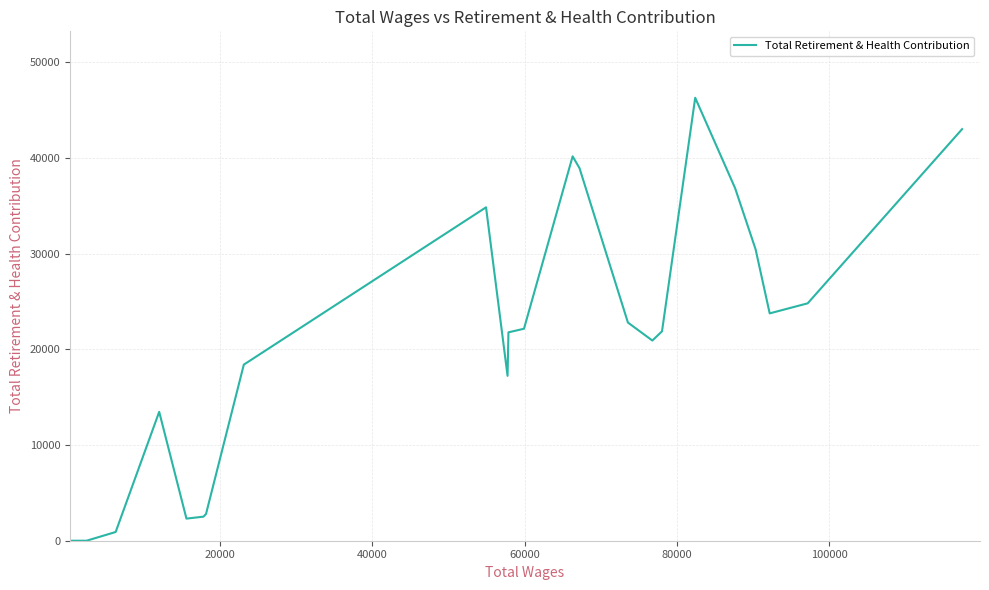

The value at 9 is 51175. True or false?

False